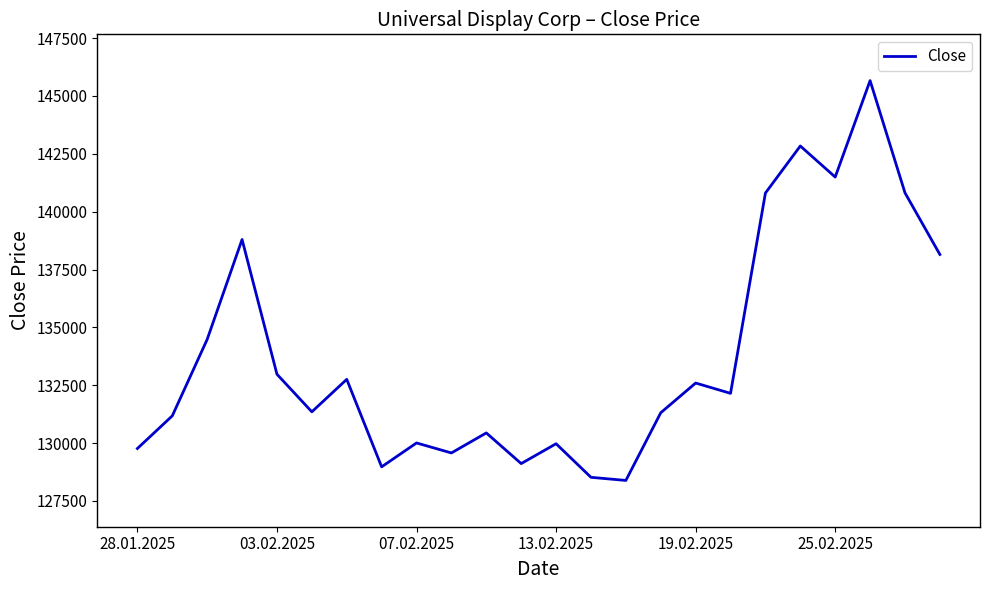

How many lines are shown in the chart?

1